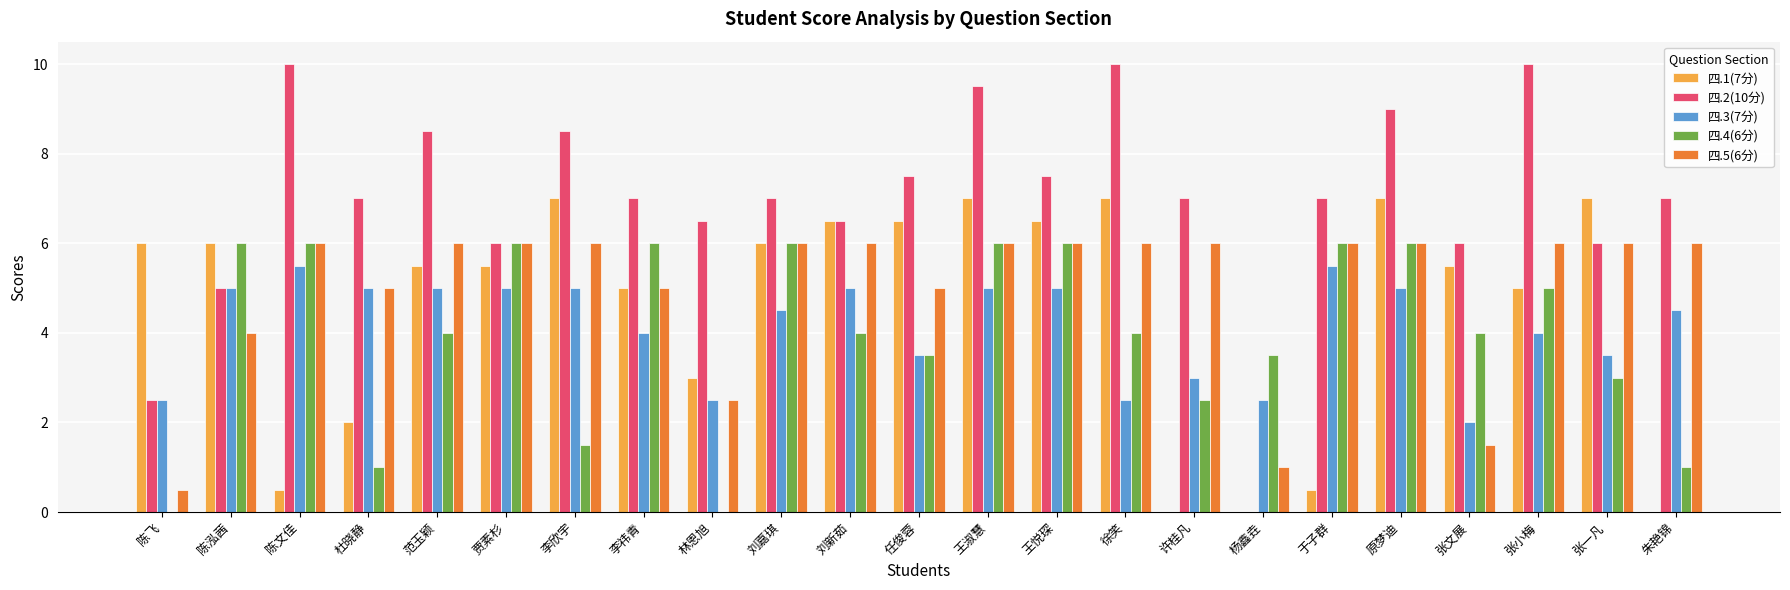

True or false: 四.3(7分) has a value of 5.3 at 许桂凡.

False